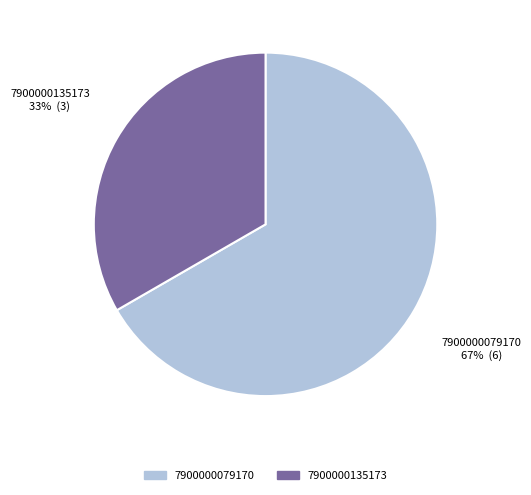

What is the ratio of the value at 7900000079170 to the value at 7900000135173?

2.0